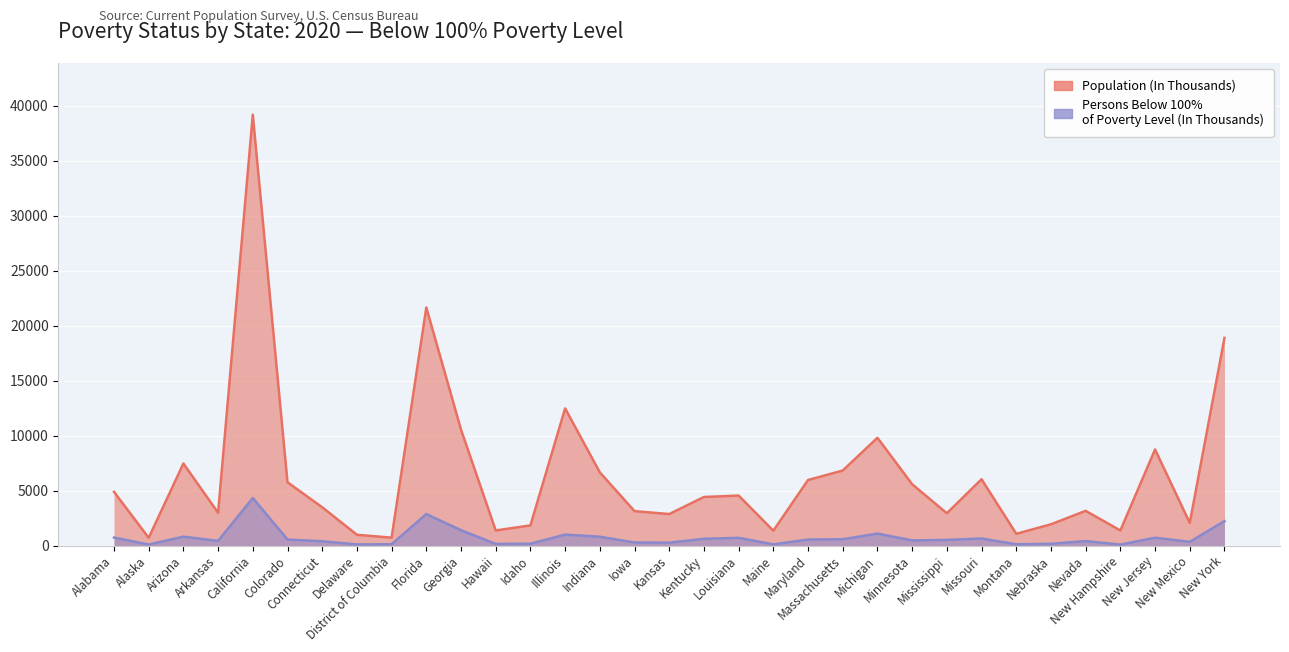

Rank the categories by Population (In Thousands) value from highest to lowest.

California, Florida, New York, Illinois, Georgia, Michigan, New Jersey, Arizona, Massachusetts, Indiana, Missouri, Maryland, Colorado, Minnesota, Alabama, Louisiana, Kentucky, Connecticut, Nevada, Iowa, Arkansas, Mississippi, Kansas, New Mexico, Nebraska, Idaho, Hawaii, New Hampshire, Maine, Montana, Delaware, District of Columbia, Alaska